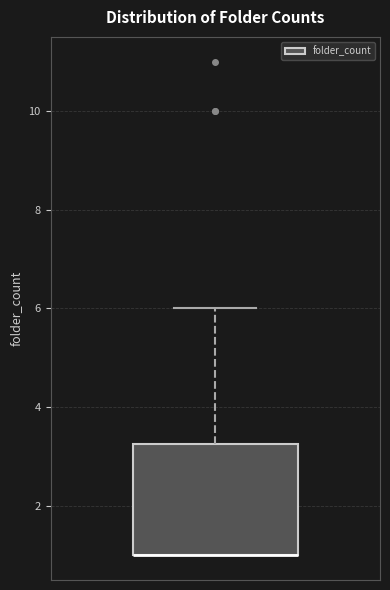

Transcribe this box plot: give where the median line is, the range the box spans, and where the two whiskers end, as read against the y-axis. The values are not printed on the chart, so give them approximately, as read against the axis.

median 1.0 (drawn on the box's lower edge), box 1.0 to 3.2, whiskers 1.0 to 6.0